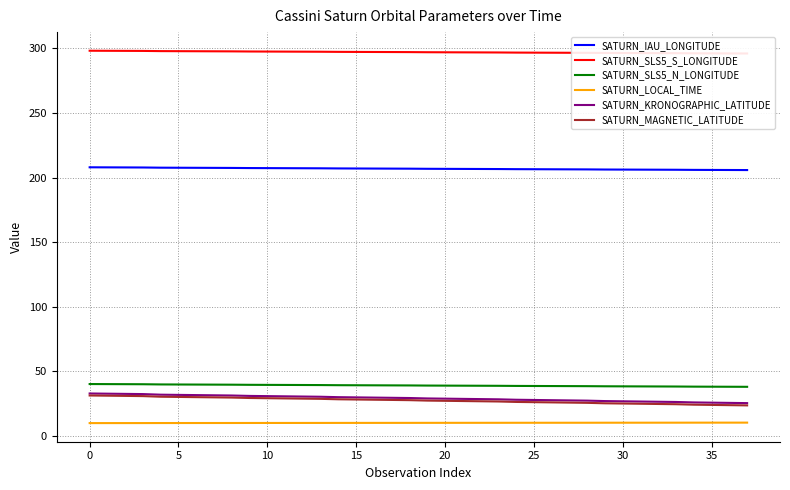

What are all the series names shown in the legend?

SATURN_IAU_LONGITUDE, SATURN_SLS5_S_LONGITUDE, SATURN_SLS5_N_LONGITUDE, SATURN_LOCAL_TIME, SATURN_KRONOGRAPHIC_LATITUDE, SATURN_MAGNETIC_LATITUDE